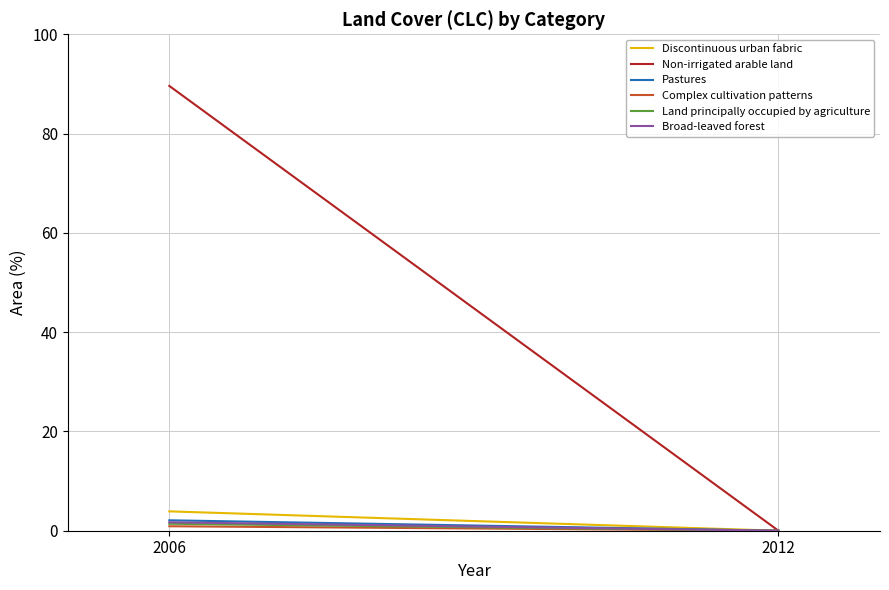

The Non-irrigated arable land series shows 89.6 at 2006. True or false?

True